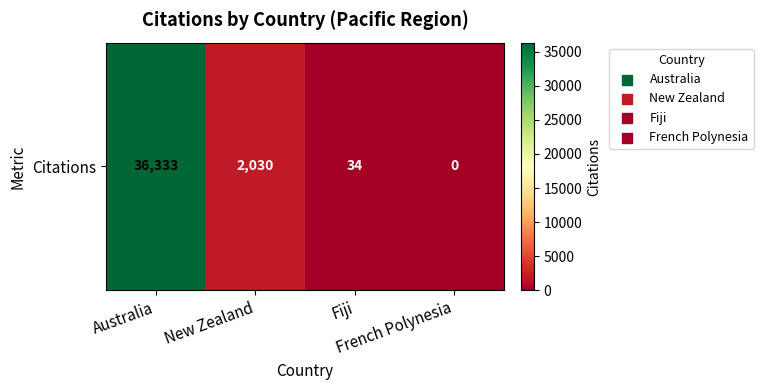

How many values are above zero?

3